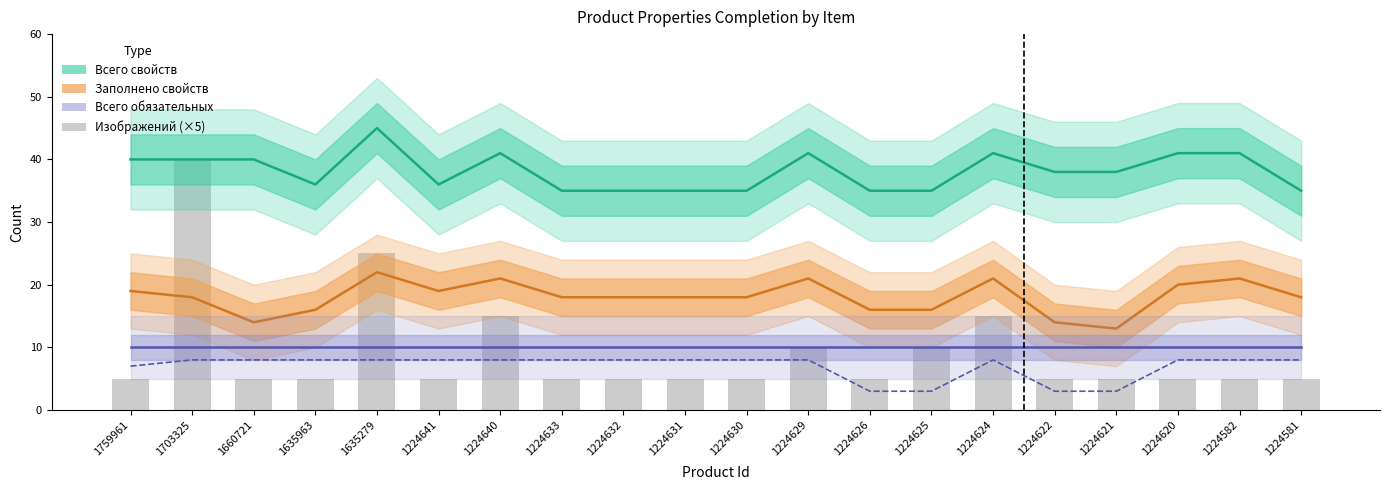

What is the total value across all series at 1224633?

76